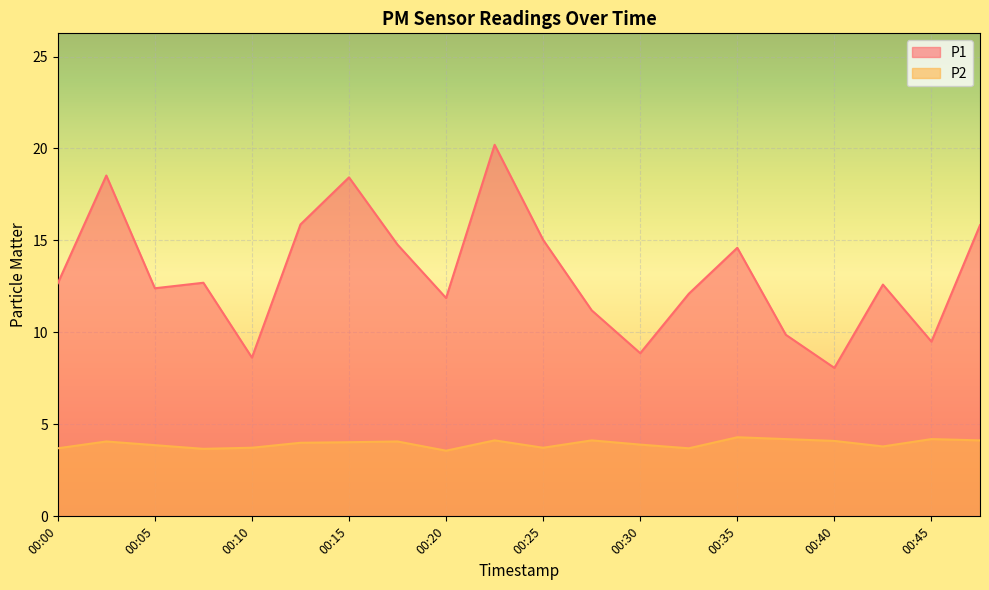

Between 00:15 and 00:03, which is larger?

00:03